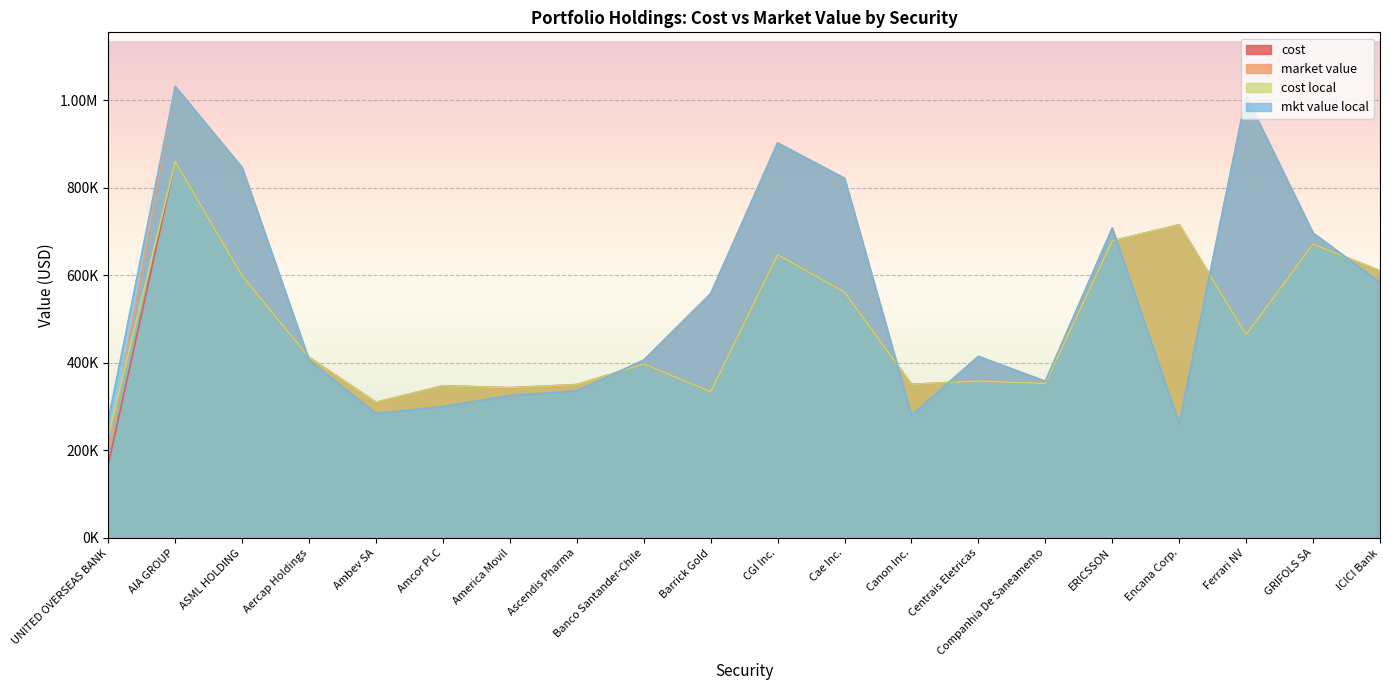

Reading left to right, extract all data points from this chart.

cost: UNITED OVERSEAS BANK=167575.0	AIA GROUP=860006.6	ASML HOLDING=598909.0	Aercap Holdings=412469.3	Ambev SA=309920.1	Amcor PLC=347727.2	America Movil=343168.3	Ascendis Pharma=350347.5	Banco Santander-Chile=397422.5	Barrick Gold=334222.3	CGI Inc.=647302.9	Cae Inc.=561500.5	Canon Inc.=350816.3	Centrais Eletricas=358567.5	Companhia De Saneamento=353091.5	ERICSSON=678780.1	Encana Corp.=715551.6	Ferrari NV=464829.0	GRIFOLS SA=671551.4	ICICI Bank=610308.3
market value: UNITED OVERSEAS BANK=193705.4	AIA GROUP=1031539.0	ASML HOLDING=845918.0	Aercap Holdings=405957.0	Ambev SA=284204.0	Amcor PLC=300167.9	America Movil=325163.4	Ascendis Pharma=336090.0	Banco Santander-Chile=406120.0	Barrick Gold=558163.4	CGI Inc.=902520.0	Cae Inc.=821738.0	Canon Inc.=280367.5	Centrais Eletricas=414750.0	Companhia De Saneamento=357782.0	ERICSSON=707952.0	Encana Corp.=260628.0	Ferrari NV=1009600.0	GRIFOLS SA=696510.0	ICICI Bank=583960.0
cost local: UNITED OVERSEAS BANK=233759.1	AIA GROUP=860006.6	ASML HOLDING=598909.0	Aercap Holdings=412469.3	Ambev SA=309920.1	Amcor PLC=347727.2	America Movil=343168.3	Ascendis Pharma=350347.5	Banco Santander-Chile=397422.5	Barrick Gold=334222.3	CGI Inc.=647302.9	Cae Inc.=561500.5	Canon Inc.=350816.3	Centrais Eletricas=358567.5	Companhia De Saneamento=353091.5	ERICSSON=678780.1	Encana Corp.=715551.6	Ferrari NV=464829.0	GRIFOLS SA=671551.4	ICICI Bank=610308.3
mkt value local: UNITED OVERSEAS BANK=268669.4	AIA GROUP=1031539.0	ASML HOLDING=845918.0	Aercap Holdings=405957.0	Ambev SA=284204.0	Amcor PLC=300167.9	America Movil=325163.4	Ascendis Pharma=336090.0	Banco Santander-Chile=406120.0	Barrick Gold=558163.4	CGI Inc.=902520.0	Cae Inc.=821738.0	Canon Inc.=280367.5	Centrais Eletricas=414750.0	Companhia De Saneamento=357782.0	ERICSSON=707952.0	Encana Corp.=260628.0	Ferrari NV=1009600.0	GRIFOLS SA=696510.0	ICICI Bank=583960.0